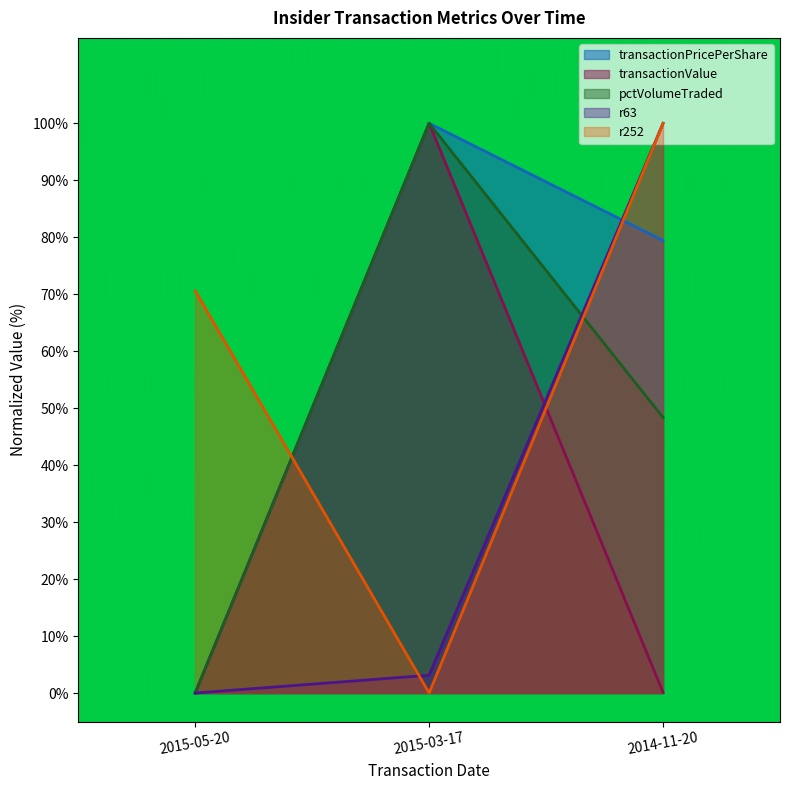

Which has a higher value, 2015-05-20 or 2015-03-17?

2015-03-17